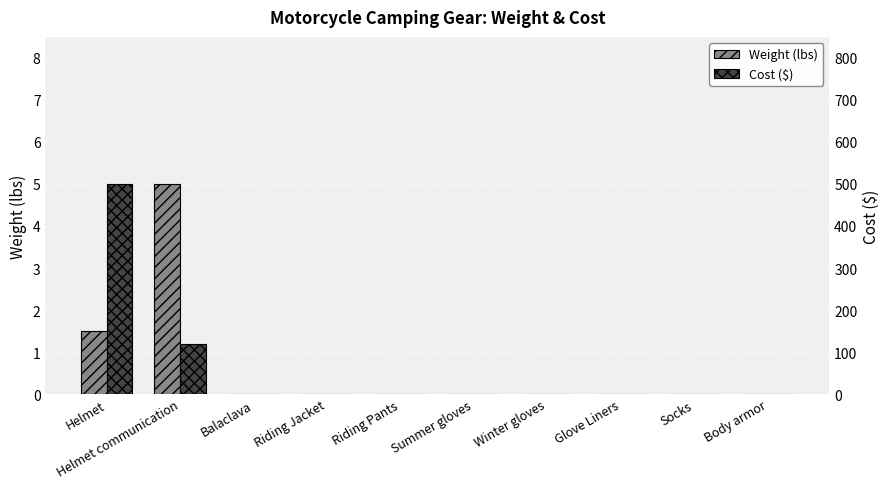

How many bars are there in total?

20